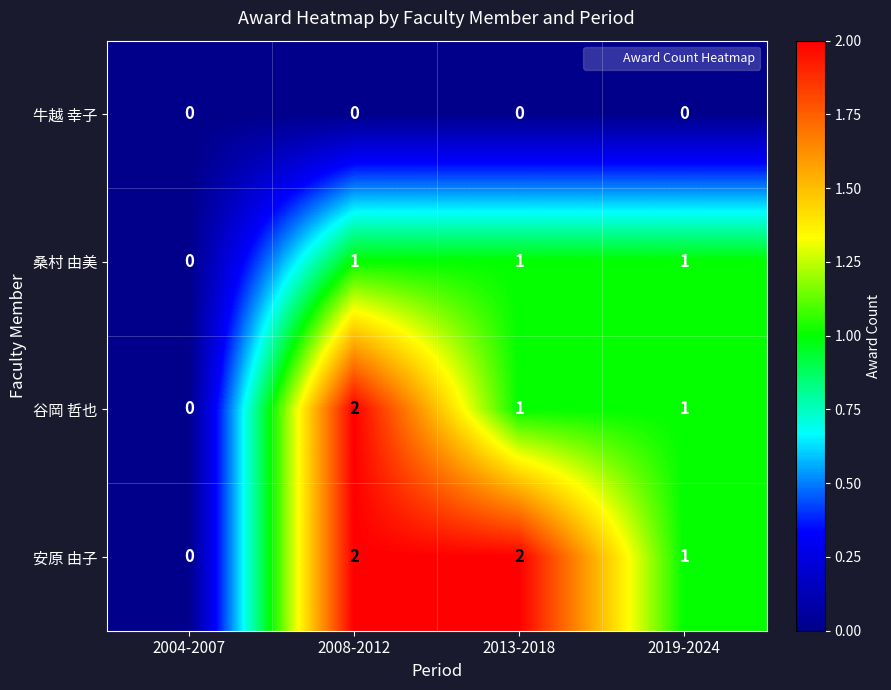

Which category has the lowest value in the 安原 由子 series?

2004-2007